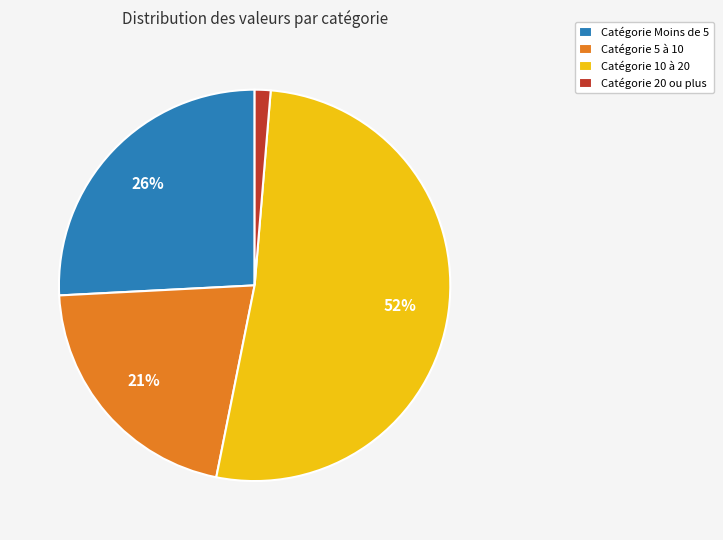

Which slice is the smallest?

Catégorie 20 ou plus